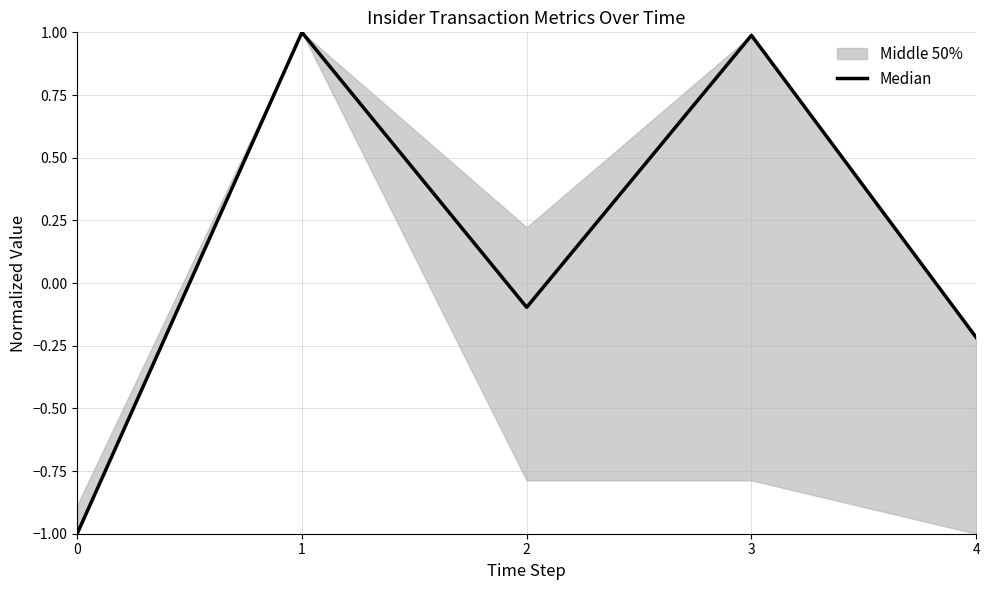

At which category does the chart reach its peak across all series?

1